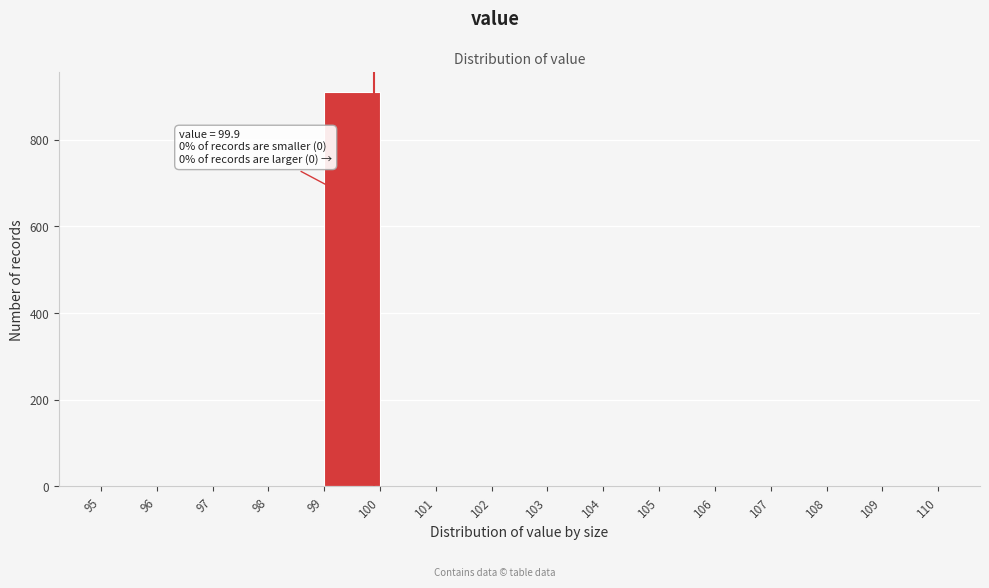

Which range on the x-axis has the tallest bar?

99 to 100